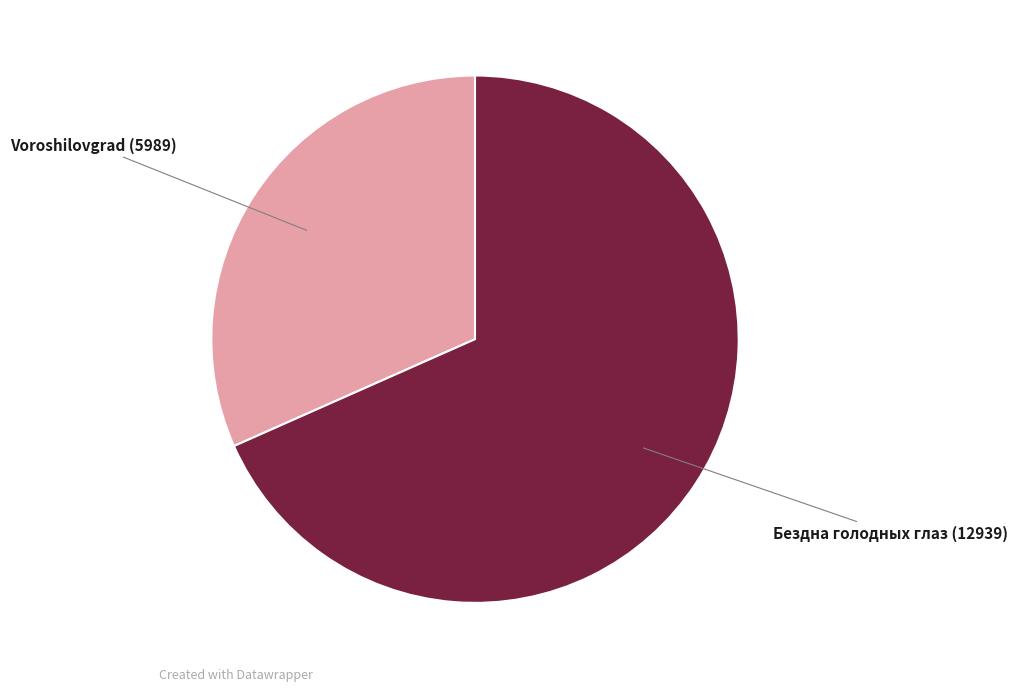

Does any single category account for the majority?

Yes